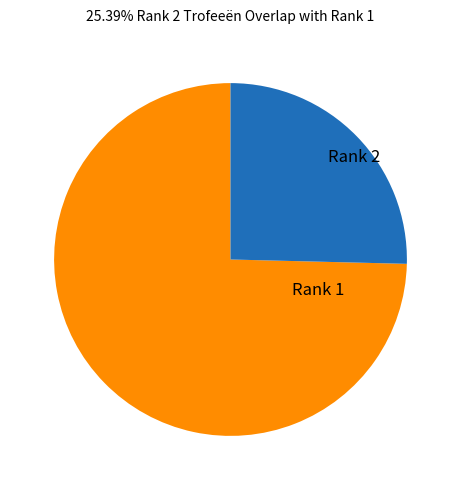

Rank the categories by value from highest to lowest.

Rank 1, Rank 2